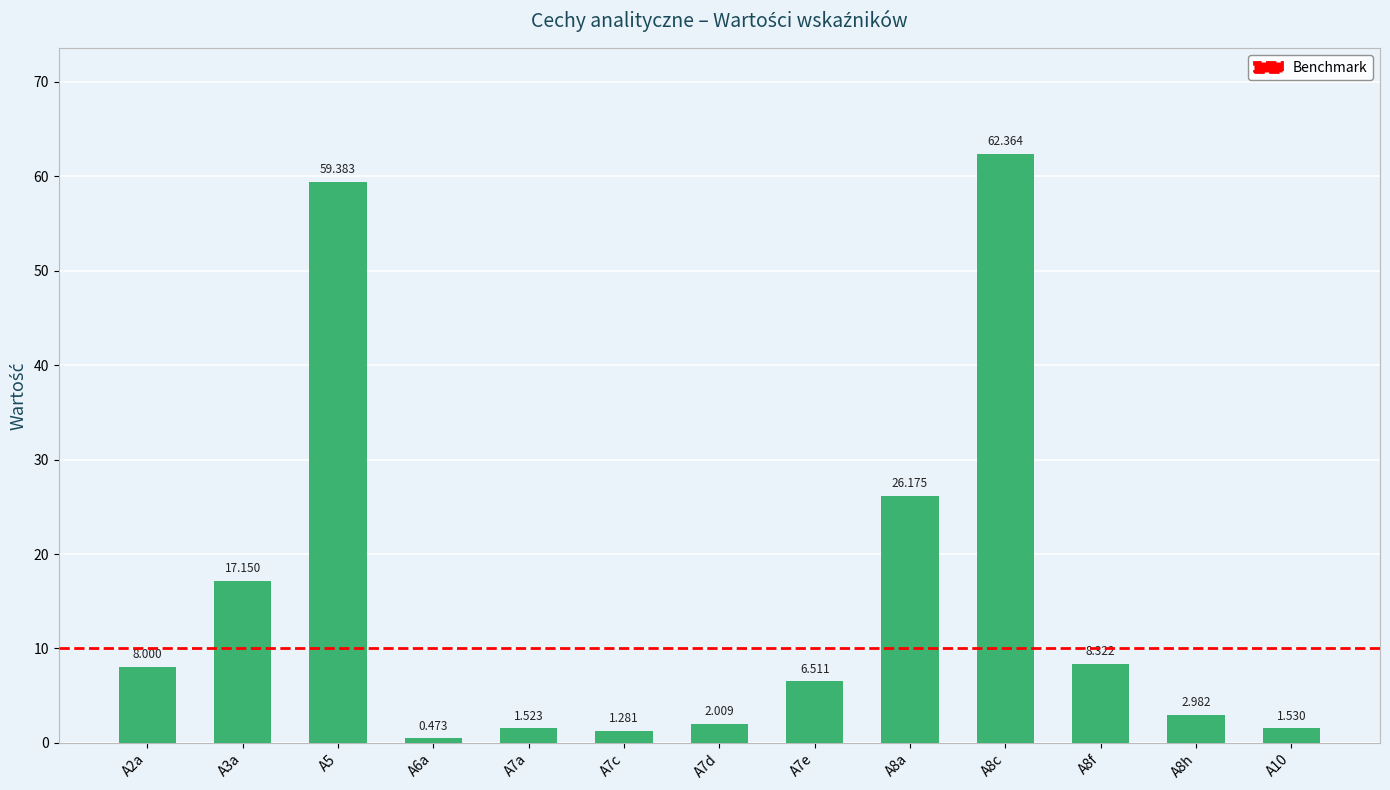

Where does the data first go above 6?

A2a